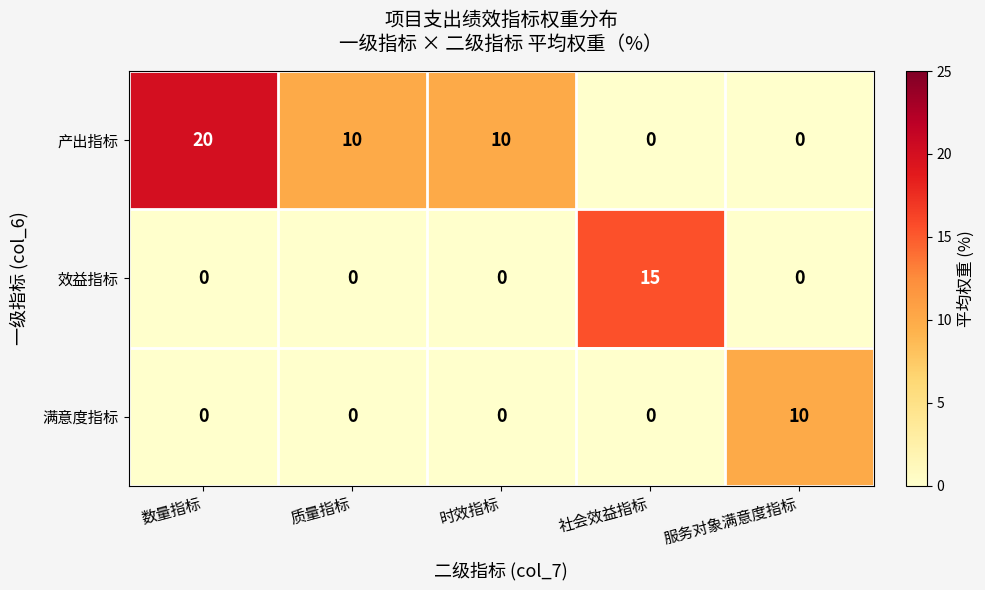

What is the highest value of the 效益指标 series?

15